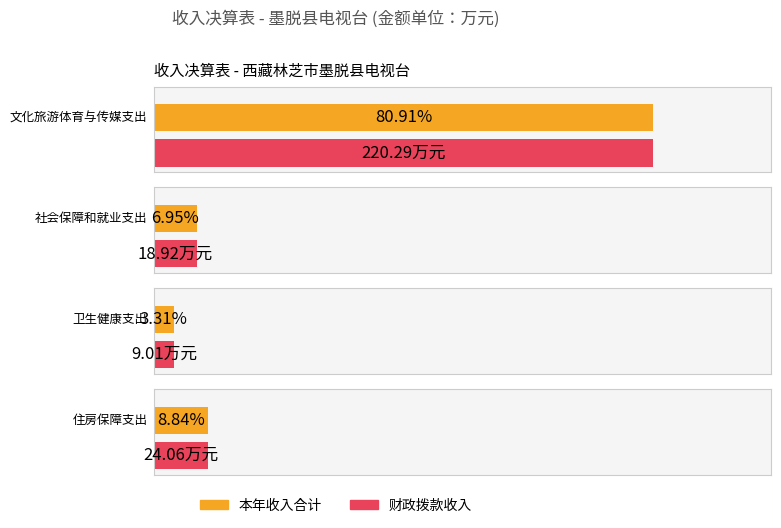

What are all the series names shown in the legend?

本年收入合计, 财政拨款收入